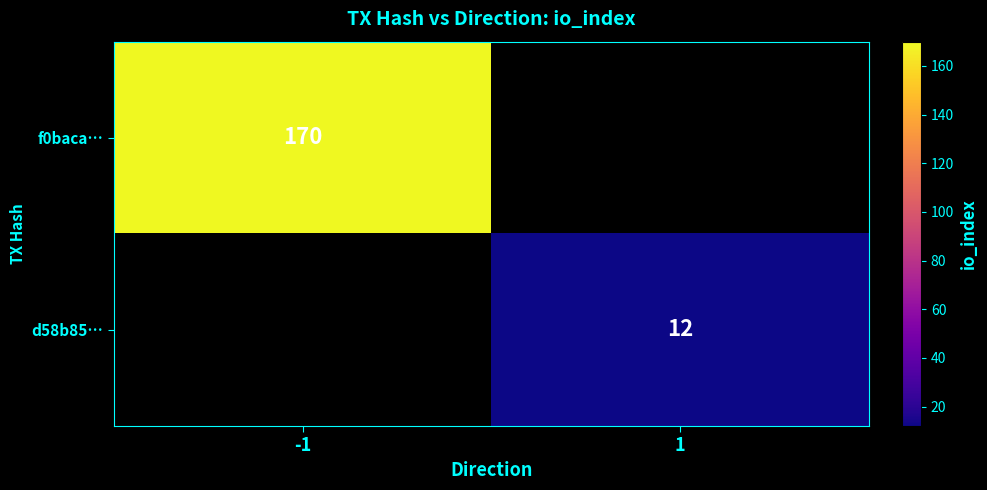

The value of d58b85… at 1 is 7. True or false?

False